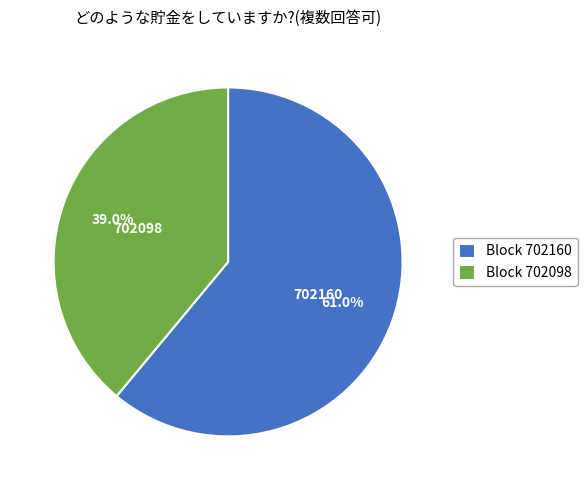

Do Block 702098 and Block 702160 together represent more than half of the pie?

Yes